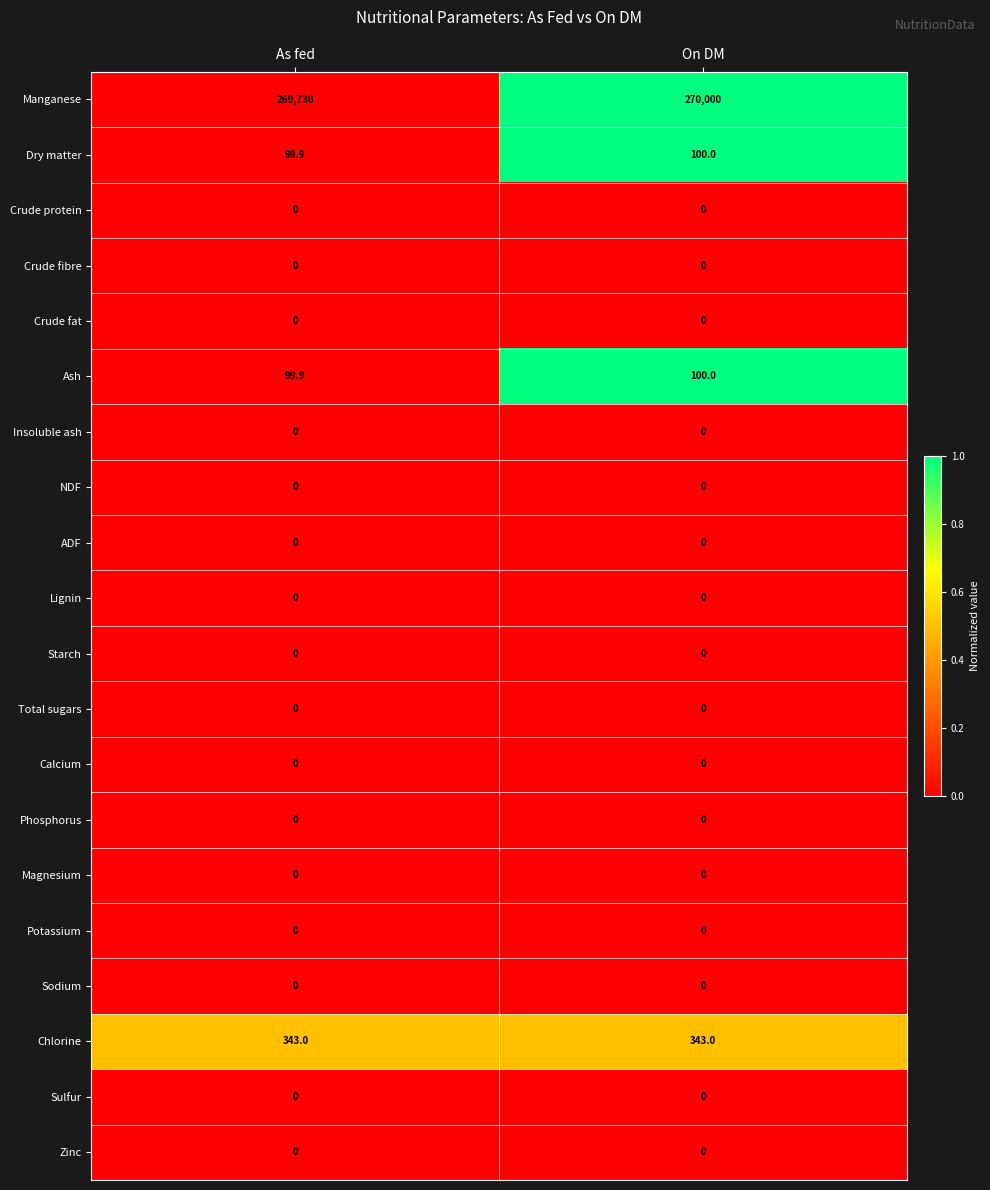

At which label does Manganese reach its peak?

On DM